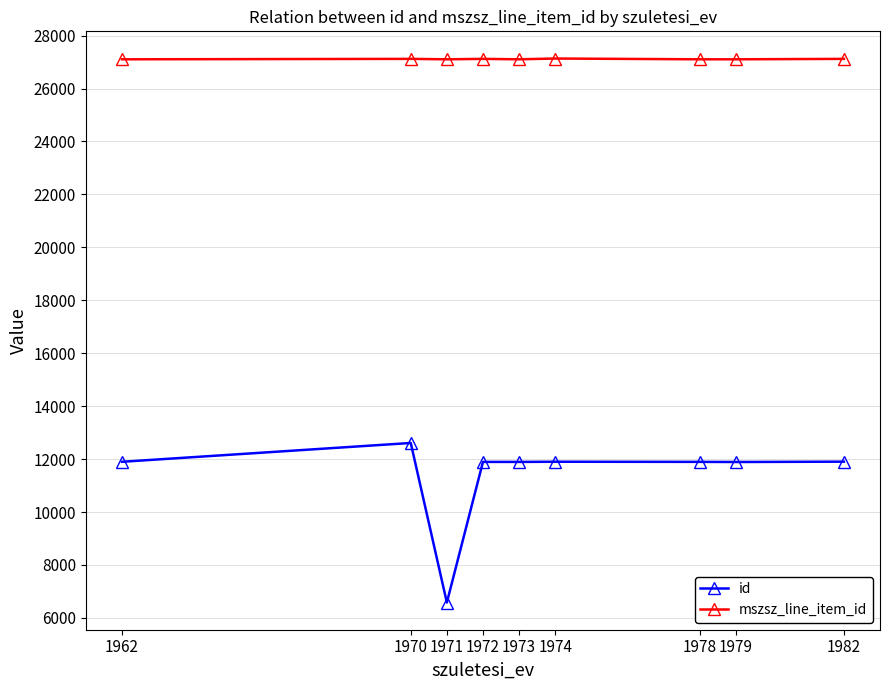

In id, how many points are higher than both neighbors (excluding endpoints)?

3